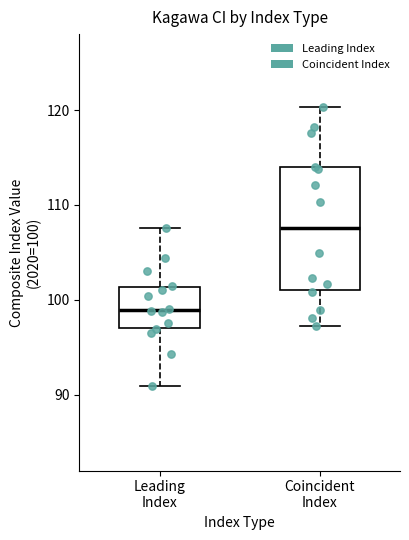

Reading left to right, read every box against the y-axis: the position of its median line, the range the box covers, and the ends of its whiskers. The values are not printed on the chart, so give them approximately, as read against the axis.

Leading Index: median 99, box 97 to 101, whiskers 91 to 108
Coincident Index: median 108, box 101 to 114, whiskers 97 to 120